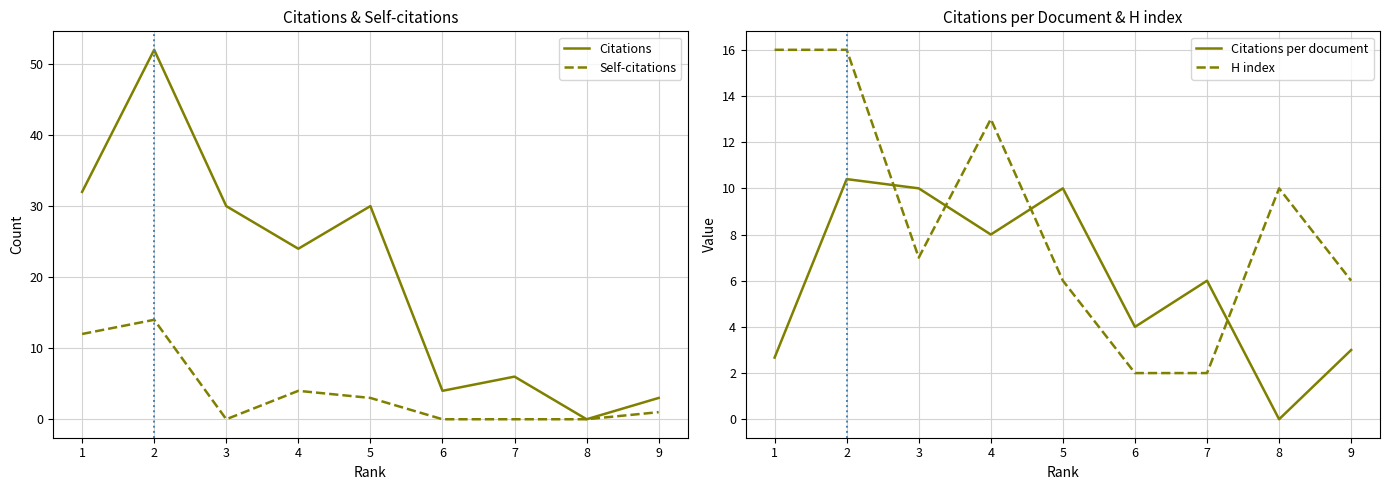

What is the difference between the maximum and second lowest values in the Self-citations series?

14